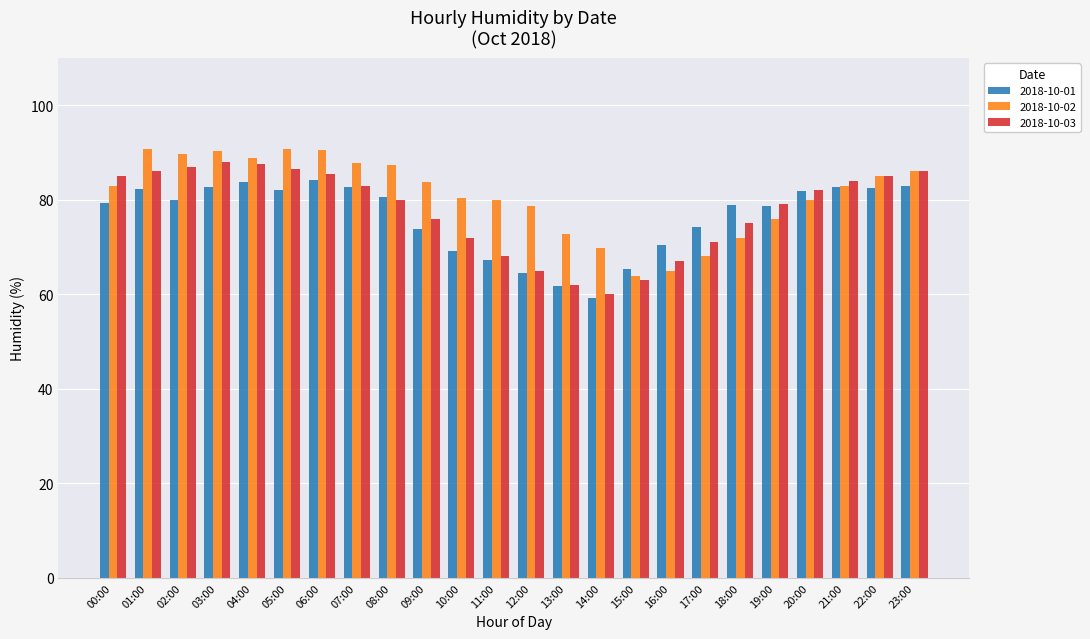

What is the maximum value shown in the chart?

90.8